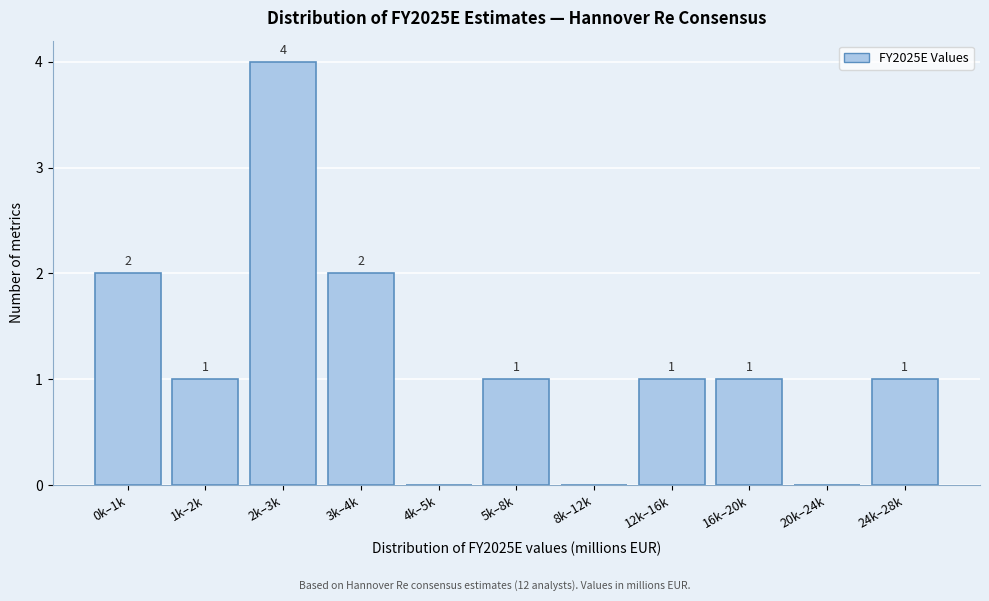

Reading right to left, list all the values displayed in this chart.

24k–28k=1	20k–24k=0	16k–20k=1	12k–16k=1	8k–12k=0	5k–8k=1	4k–5k=0	3k–4k=2	2k–3k=4	1k–2k=1	0k–1k=2